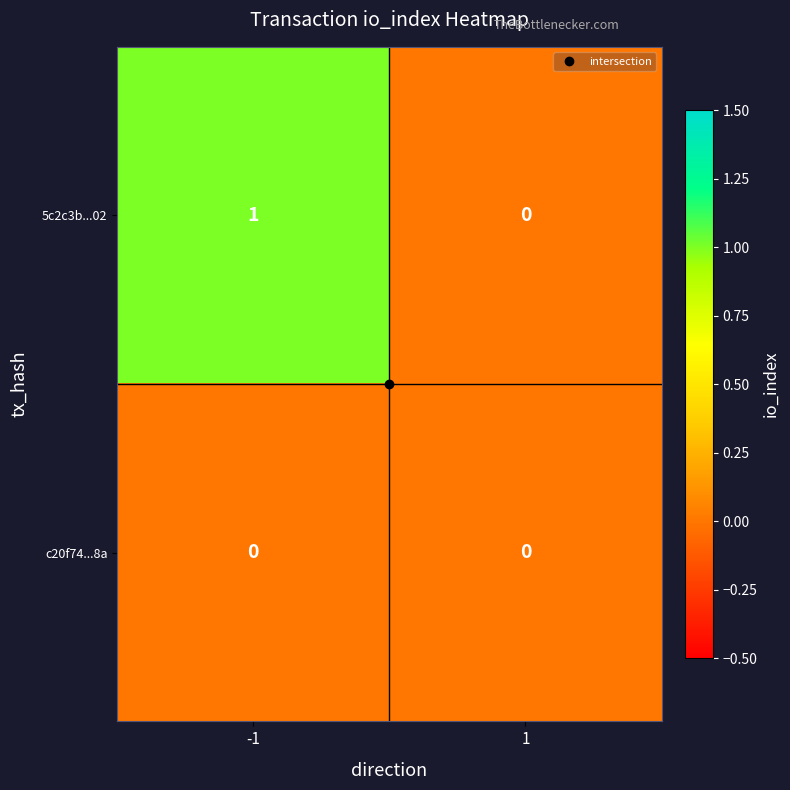

List the series in order of their overall mean, lowest first.

c20f74...8a, 5c2c3b...02